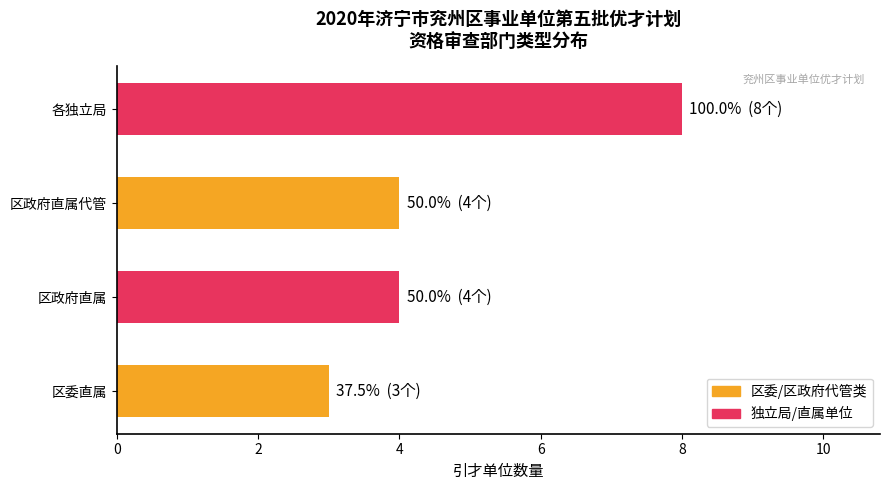

True or false: the data shows 5 at 各独立局.

False